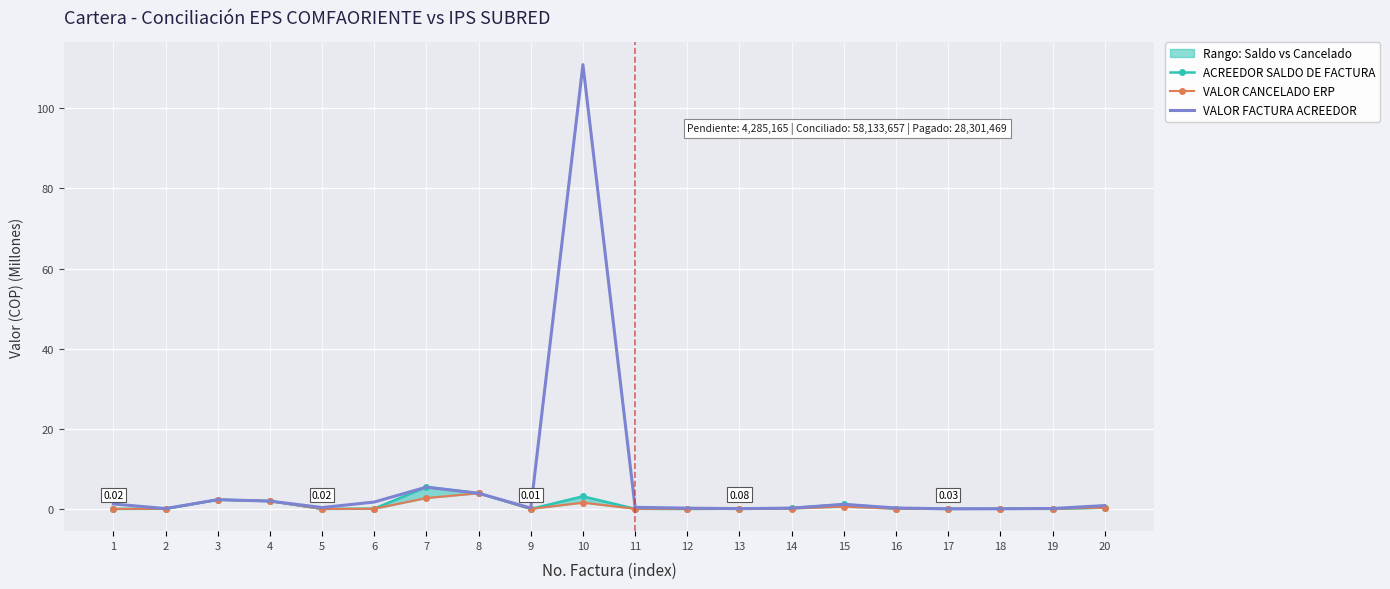

True or false: VALOR FACTURA ACREEDOR and VALOR CANCELADO ERP cross at least once.

False